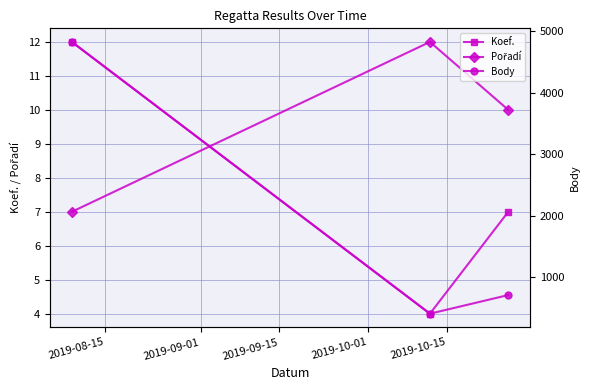

Does the chart display data point markers on the line(s)?

Yes